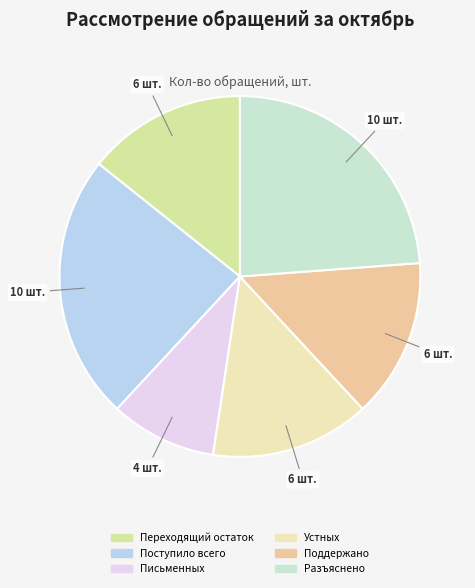

What is the total percentage of Переходящий остаток and Письменных?

23.8%